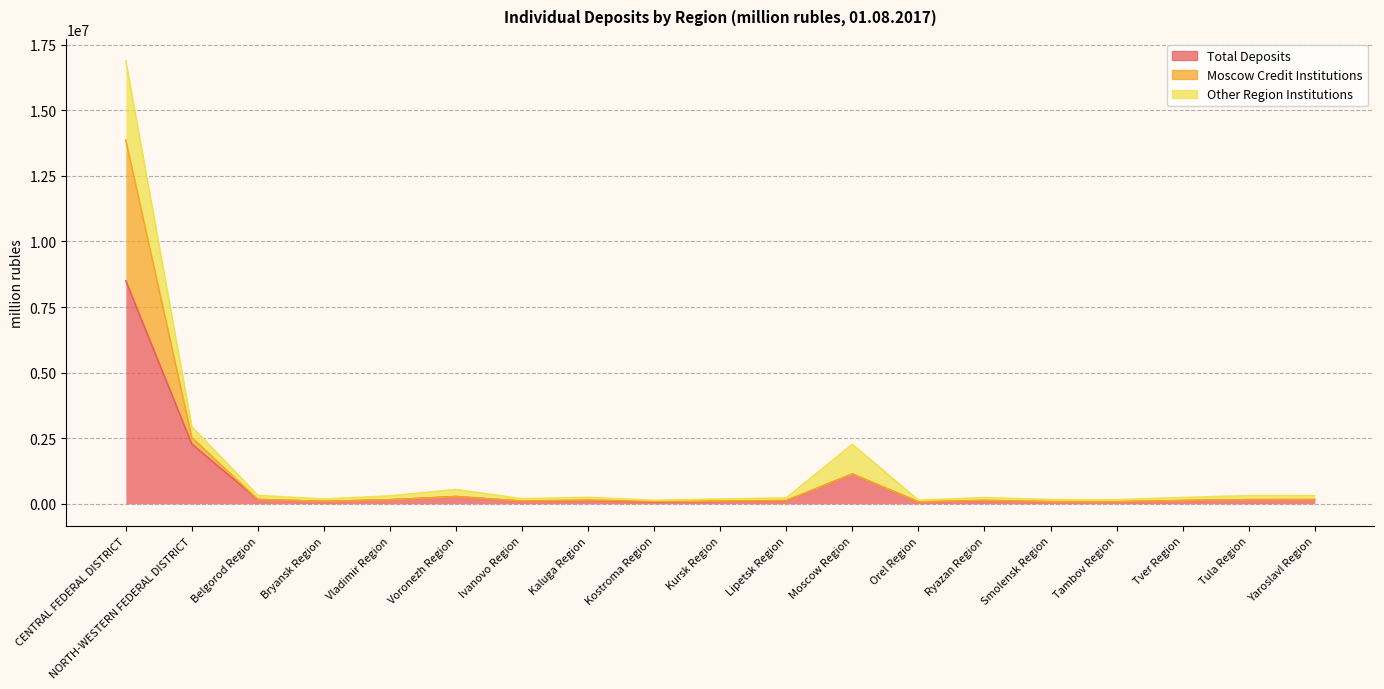

What is the value of the Total Deposits point at the 8th from the left?

122161